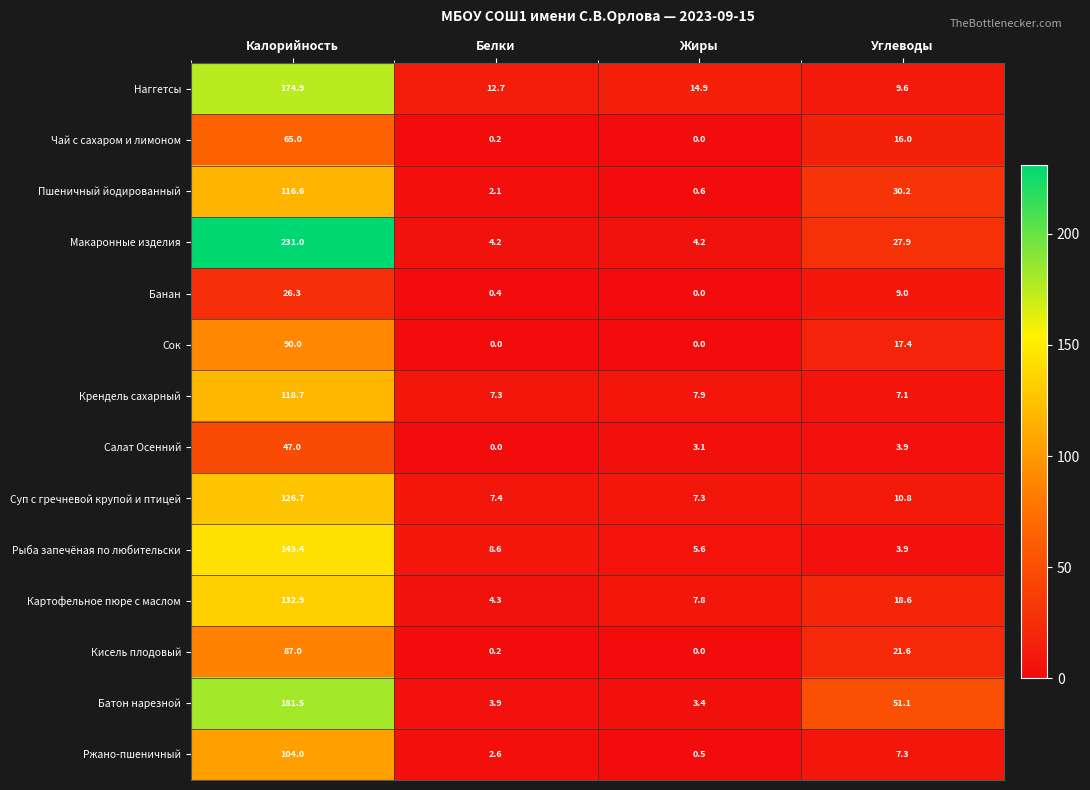

At which category does the chart reach its peak across all series?

Калорийность